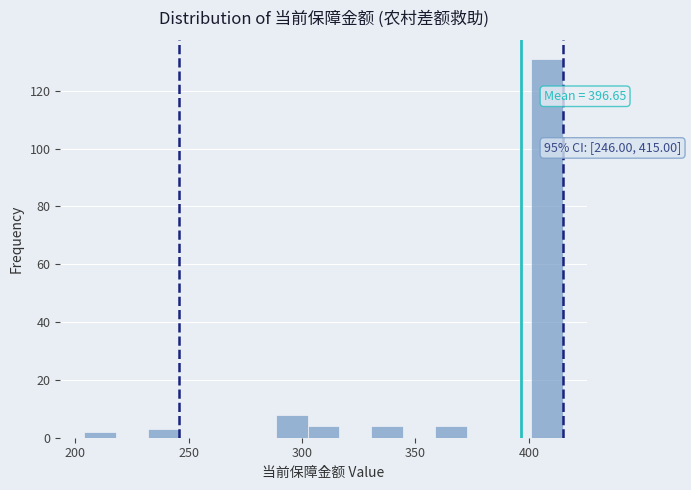

Read against the x-axis, roughly where is the centre of the tallest bar?

410